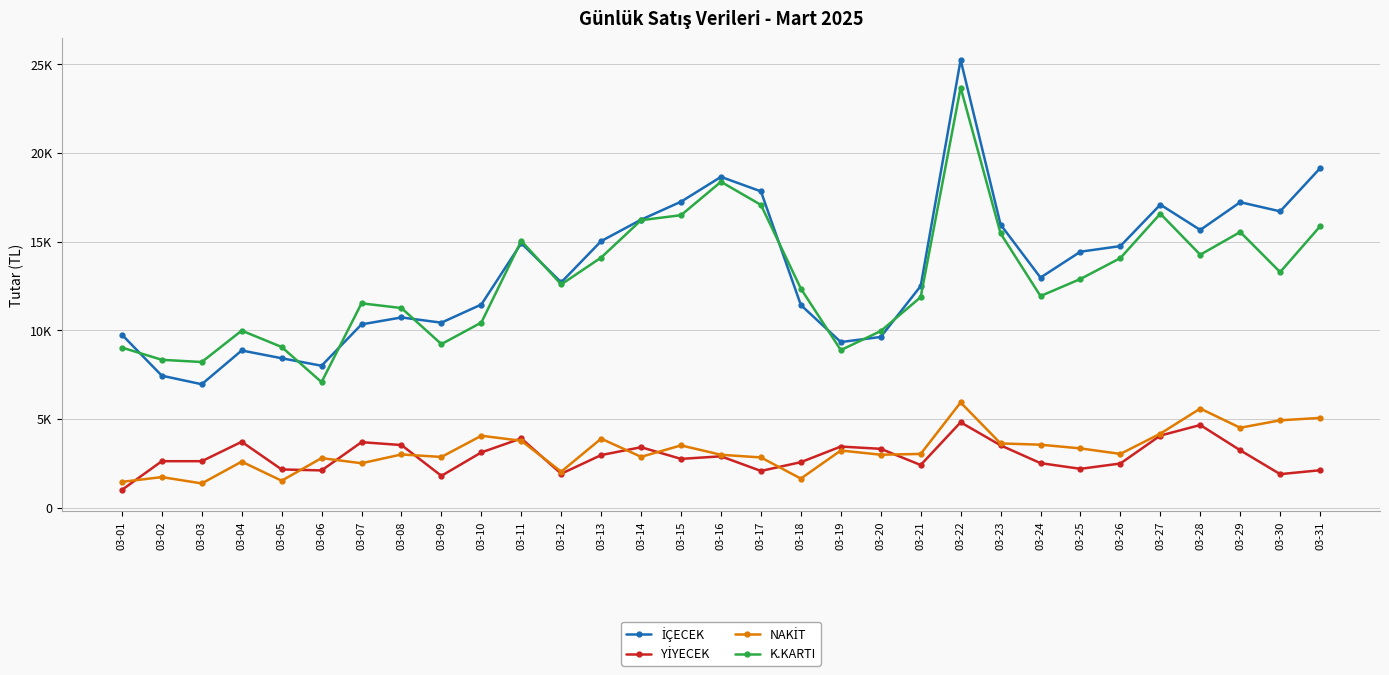

What is the average value of the K.KARTI series?

12922.0